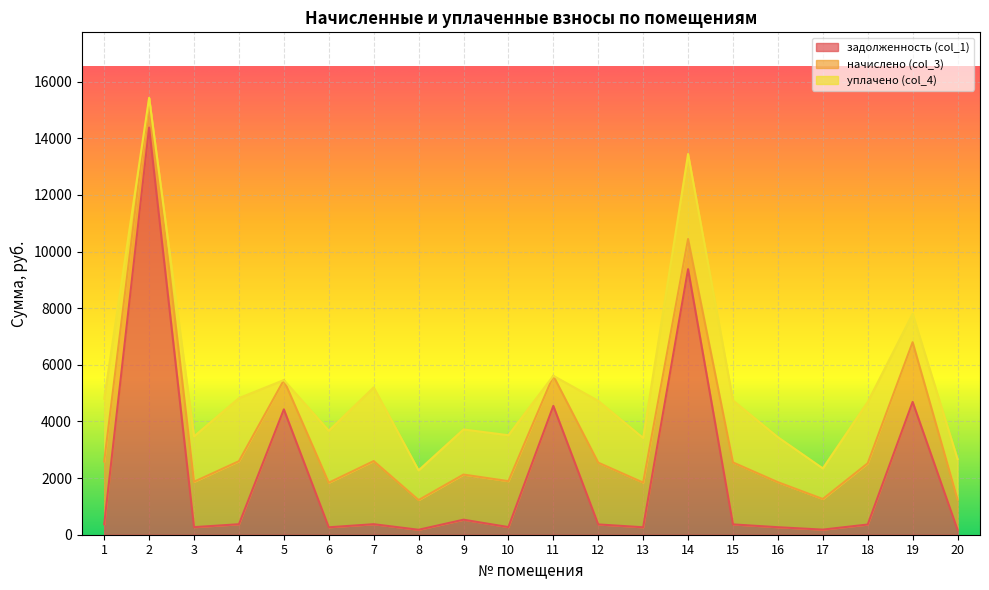

How many times do уплачено (col_4) and задолженность (col_1) cross each other?

10